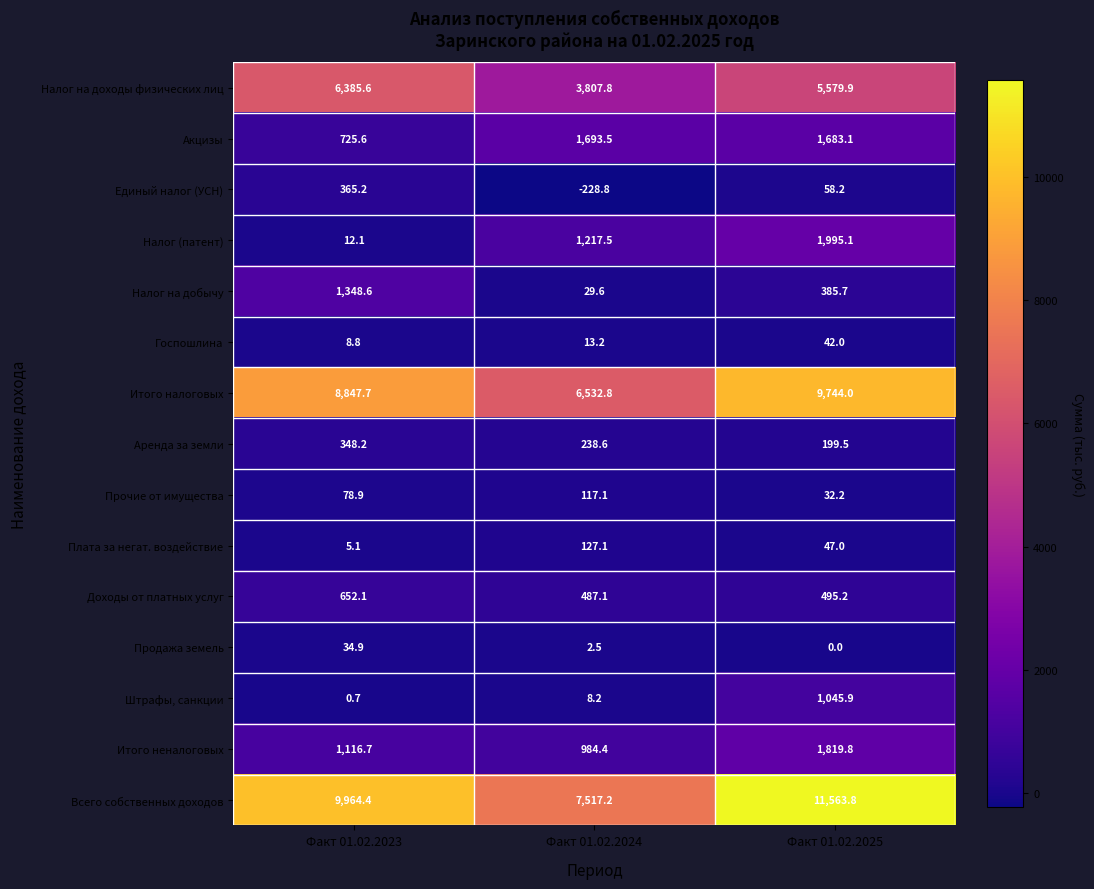

The value of Итого неналоговых at Факт 01.02.2024 is 984.4. True or false?

True